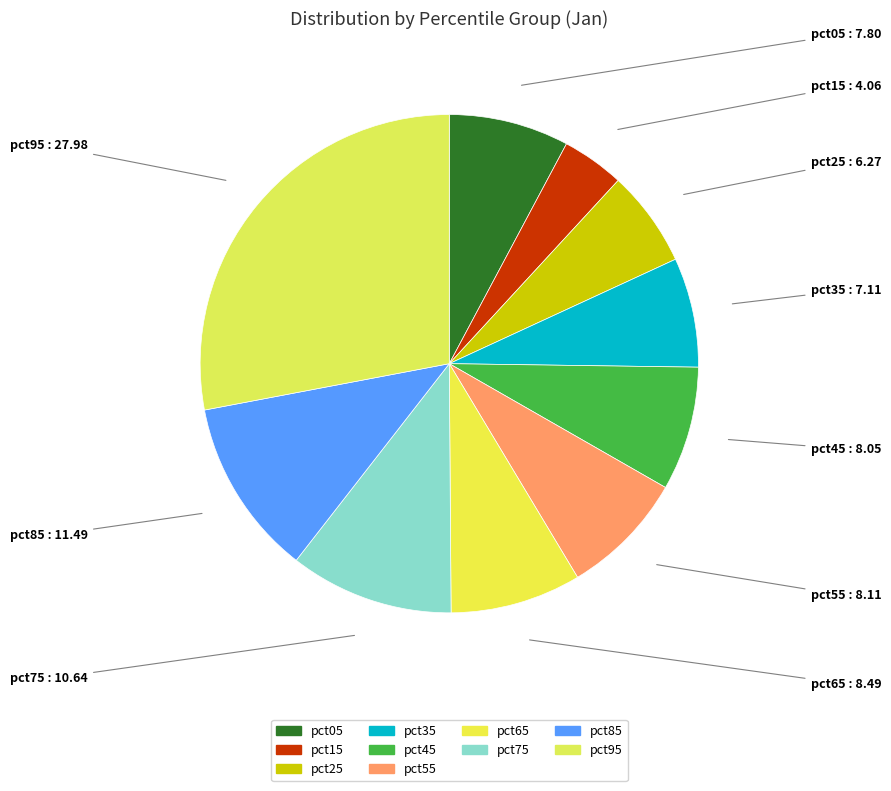

Is there a majority slice in this chart?

No